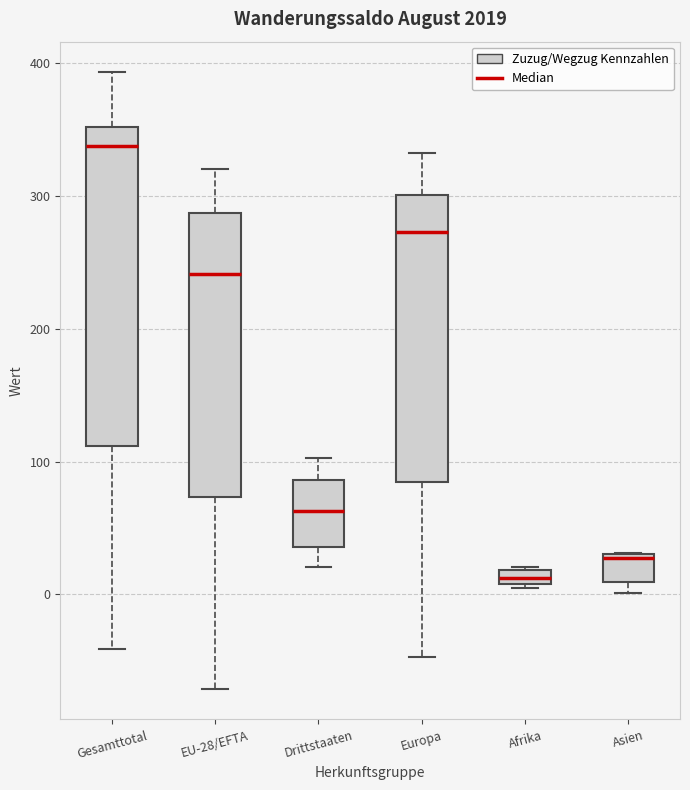

Where does the median line of the box for Europa sit on the y-axis? The values are not printed on the chart, so give them approximately, as read against the axis.

270